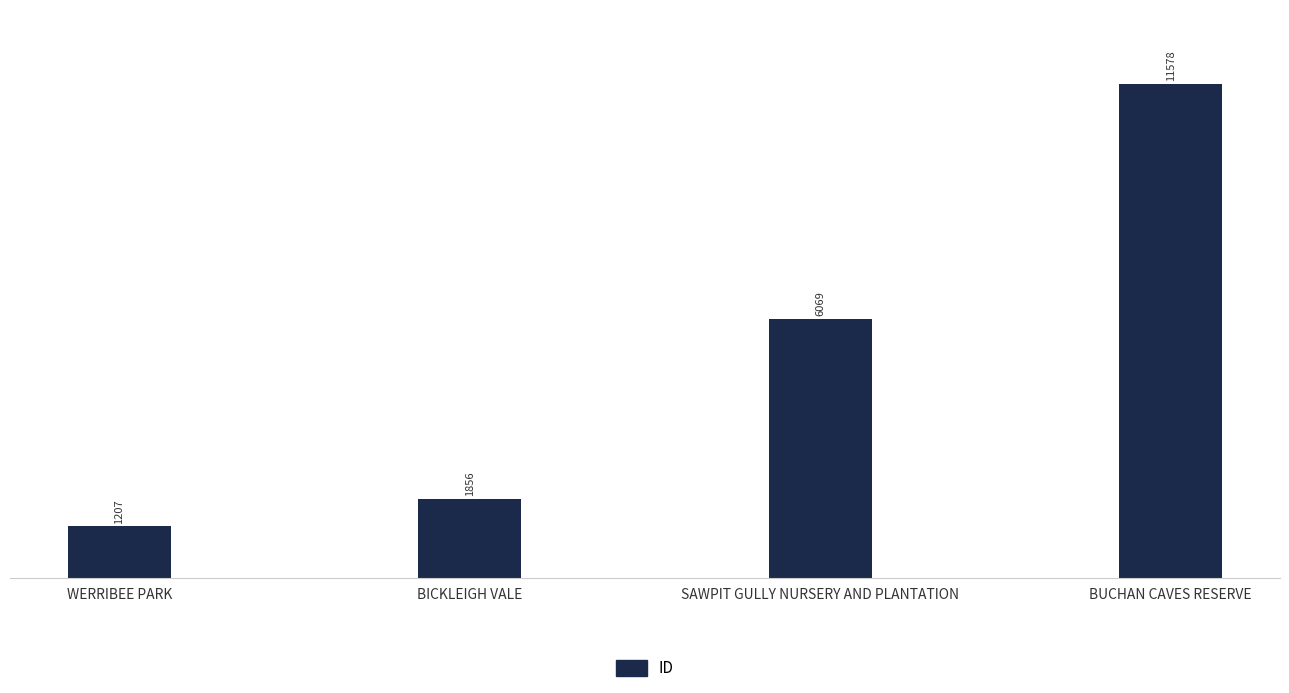

How many bars are there in total?

4